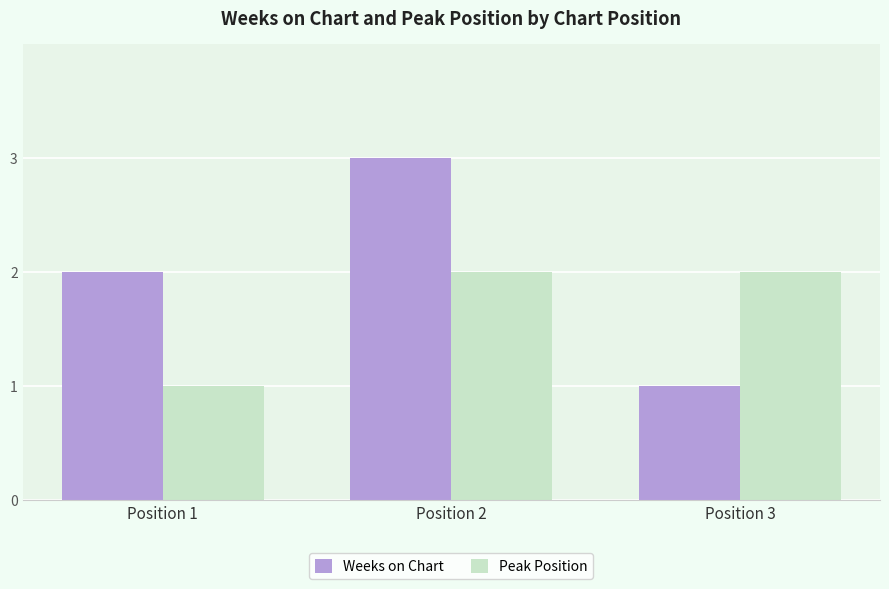

What is the difference between the maximum and minimum values in the Peak Position series?

1